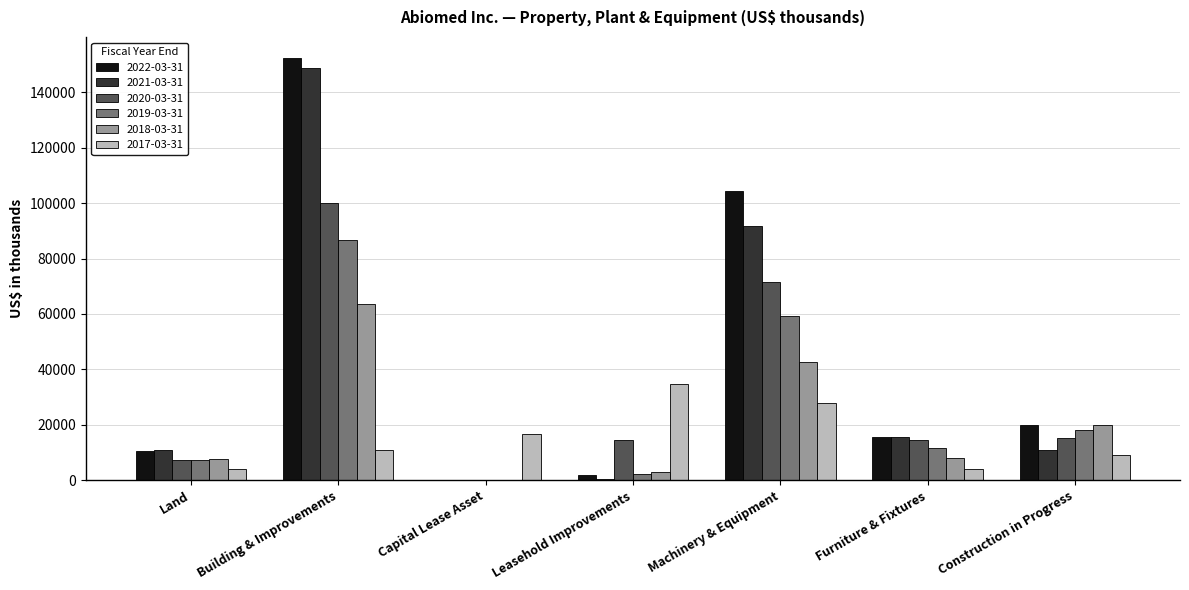

The 2017-03-31 series shows 4378 at Construction in Progress. True or false?

False